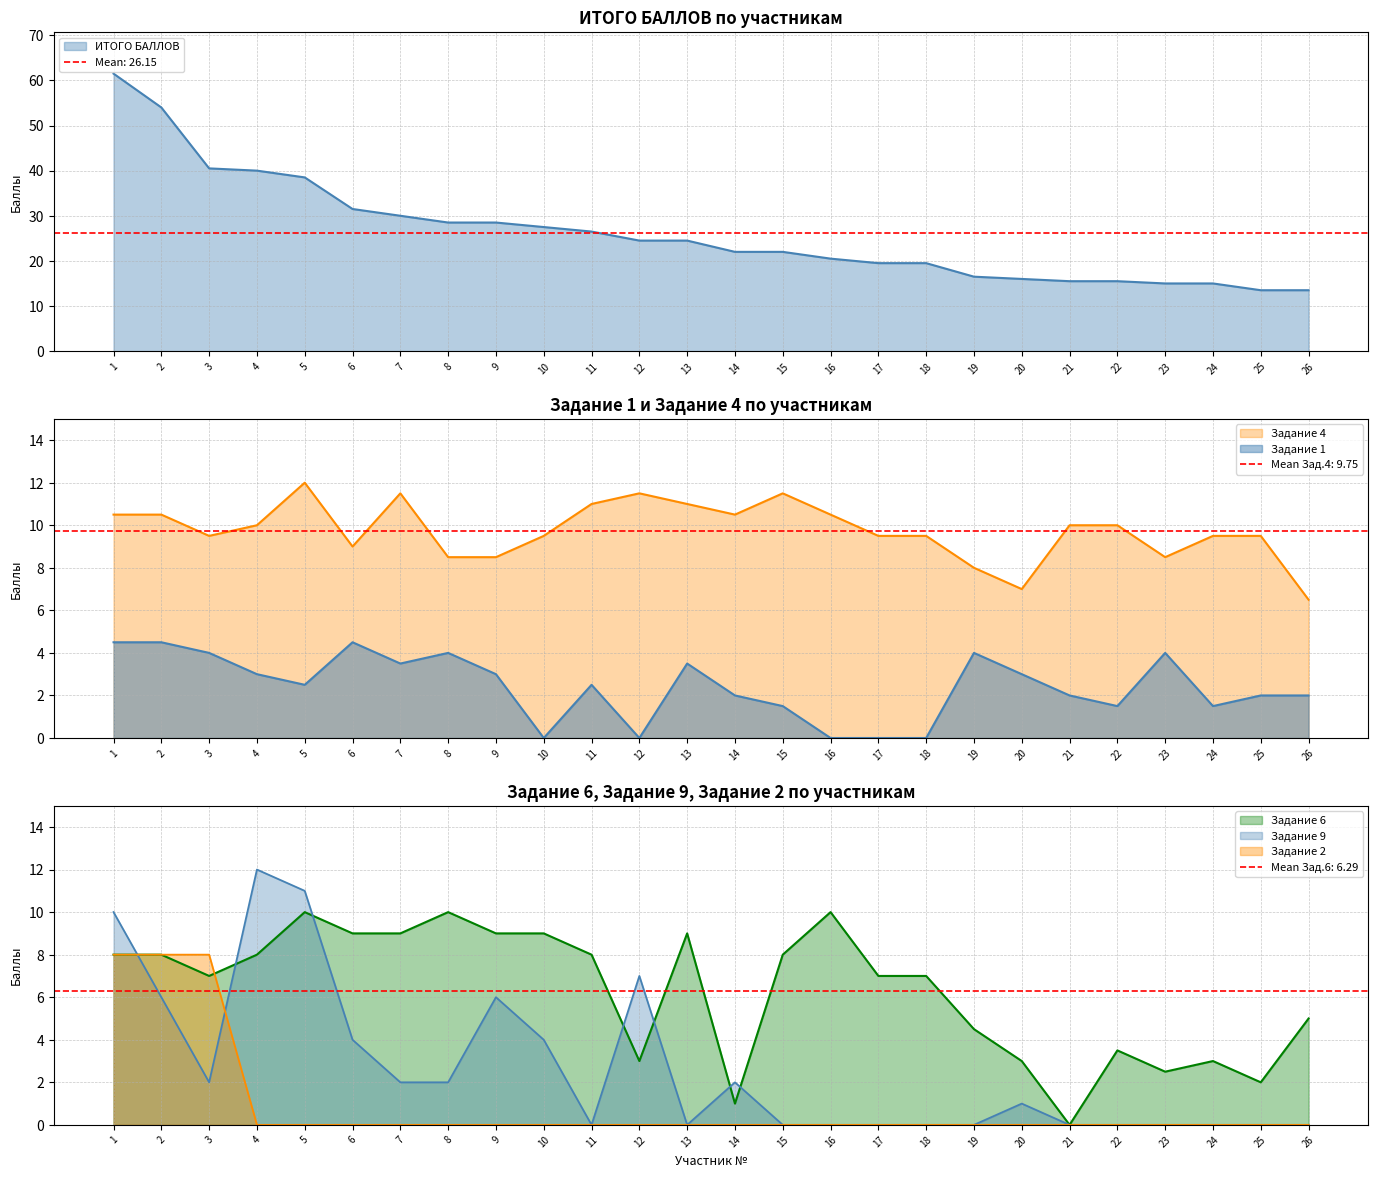

How many categories are shown in the chart?

26